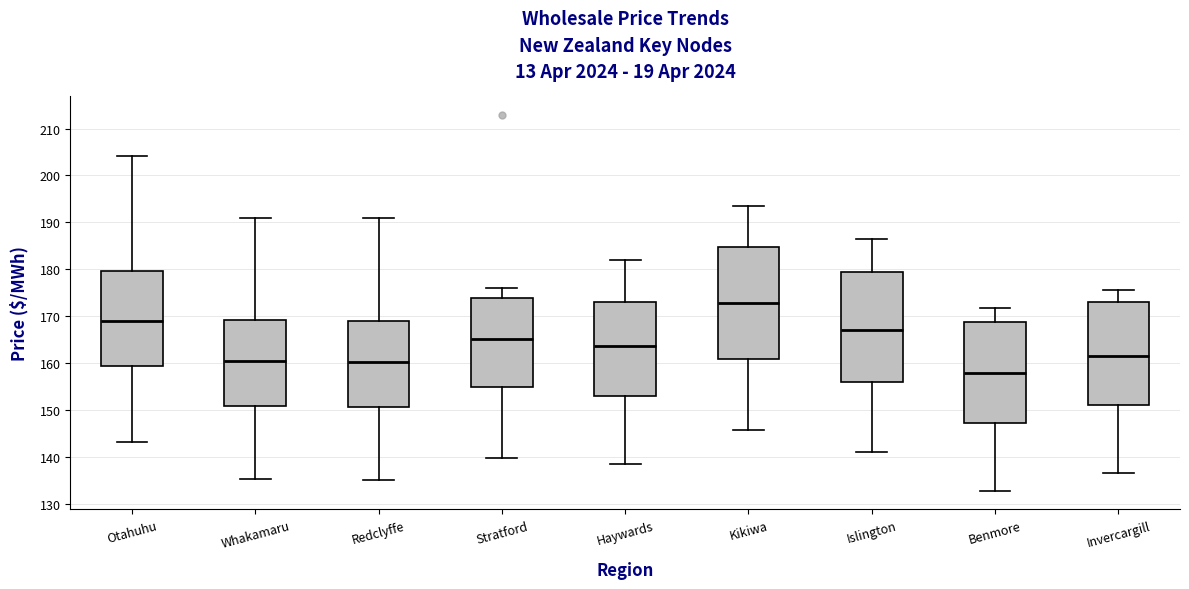

Reading left to right, transcribe this box plot: for each box, give where its median line is, the range the box spans, and where its two whiskers end, as read against the y-axis. The values are not printed on the chart, so give them approximately, as read against the axis.

Otahuhu: median 169, box 159 to 180, whiskers 143 to 204
Whakamaru: median 160, box 151 to 169, whiskers 135 to 191
Redclyffe: median 160, box 151 to 169, whiskers 135 to 191
Stratford: median 165, box 155 to 174, whiskers 140 to 176
Haywards: median 164, box 153 to 173, whiskers 139 to 182
Kikiwa: median 173, box 161 to 185, whiskers 146 to 193
Islington: median 167, box 156 to 180, whiskers 141 to 186
Benmore: median 158, box 147 to 169, whiskers 133 to 172
Invercargill: median 162, box 151 to 173, whiskers 136 to 176